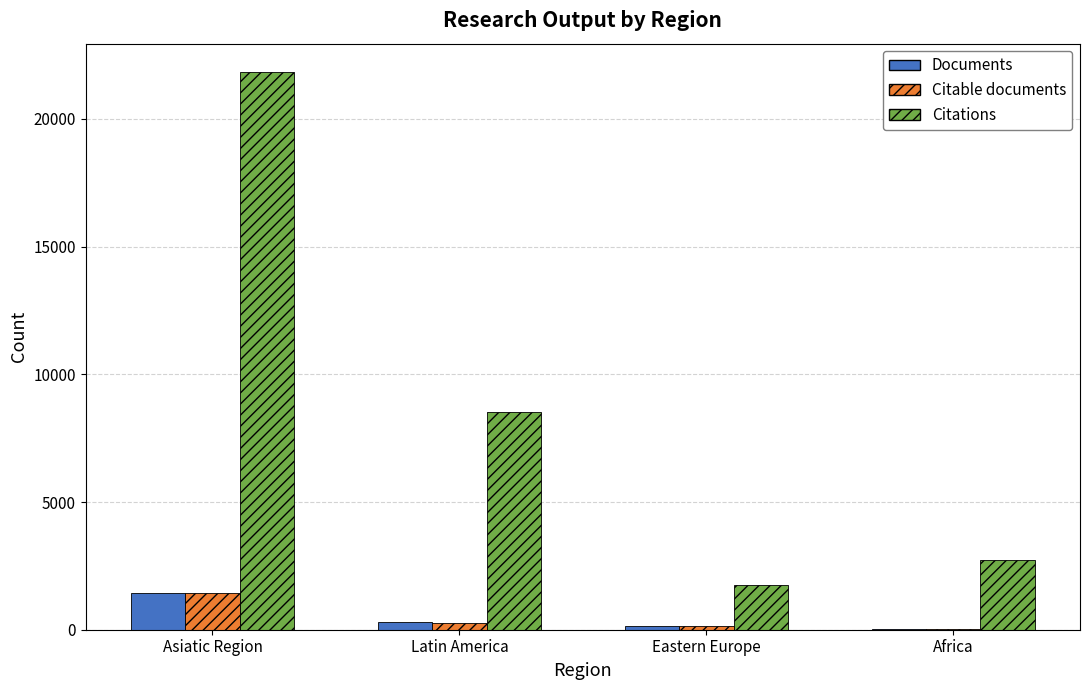

How many data points does each series have?

4